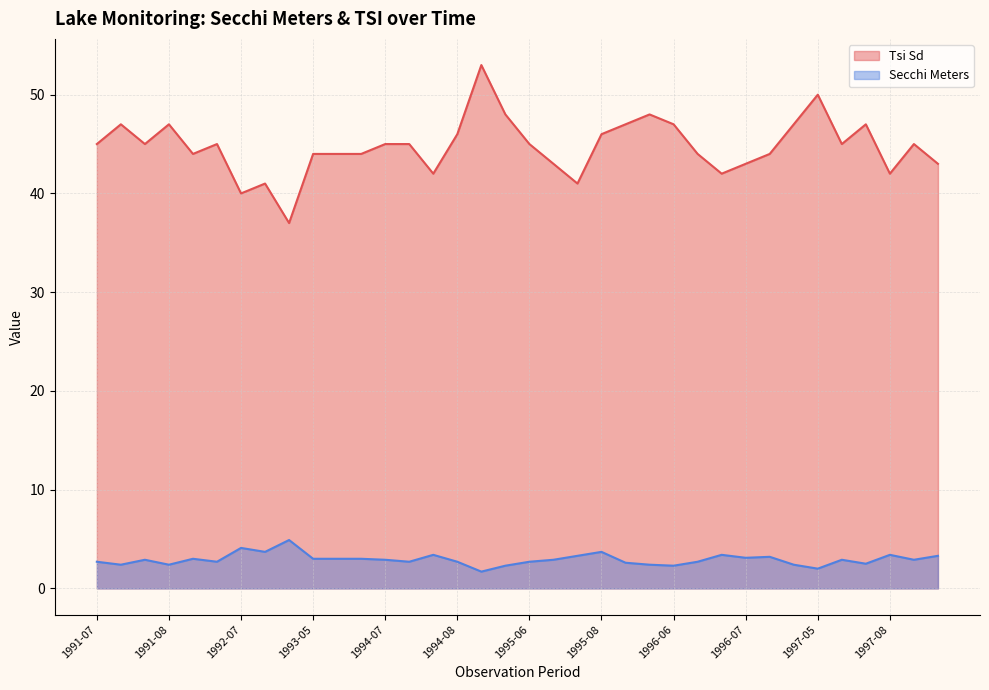

At which label does Secchi Meters reach its peak?

1992-08